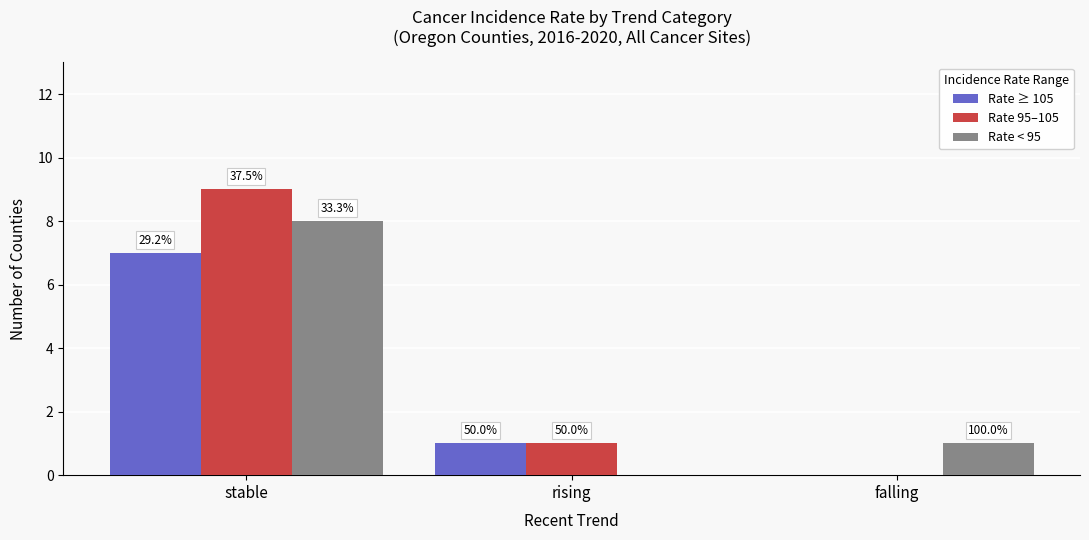

What is the value of the Rate 95–105 bar at the 1st from the left?

9